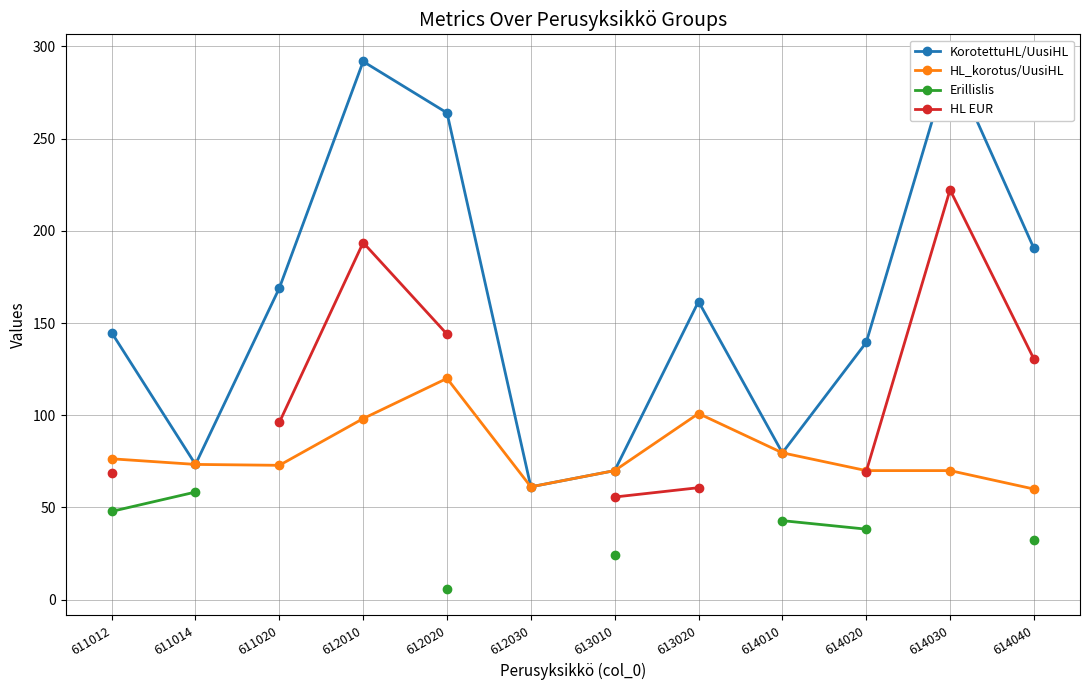

What is the value of the KorotettuHL/UusiHL point at the 10th from the left?

139.5